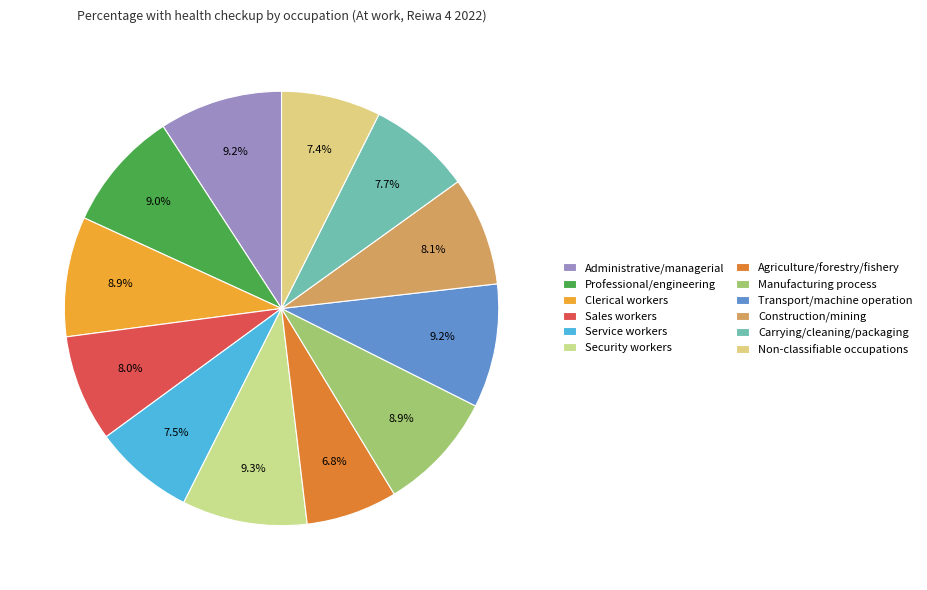

How many segments does this pie chart have?

12